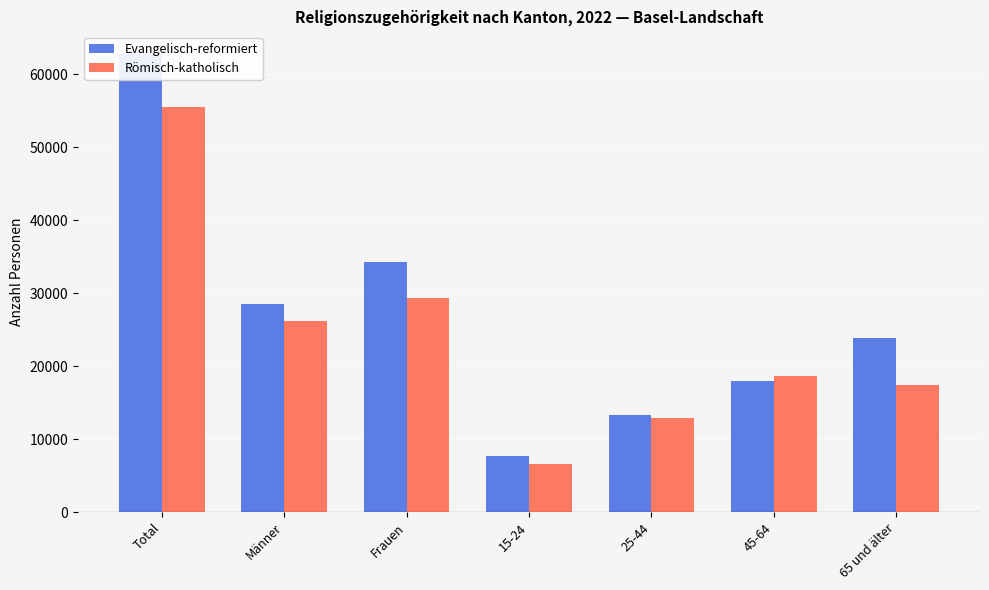

What is the lowest value of the Römisch-katholisch series?

6557.8